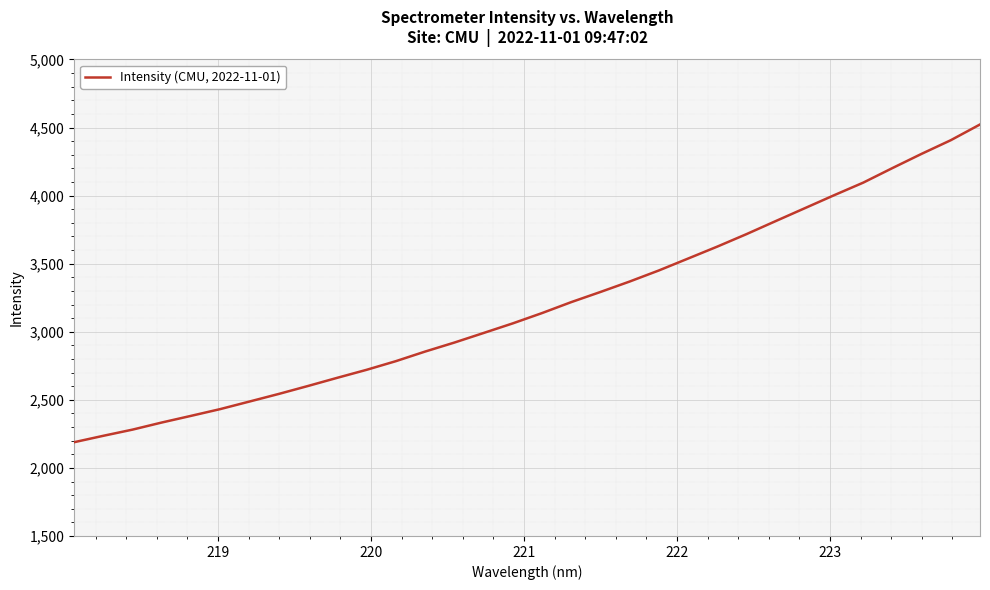

What is the maximum value shown in the chart?

4522.5